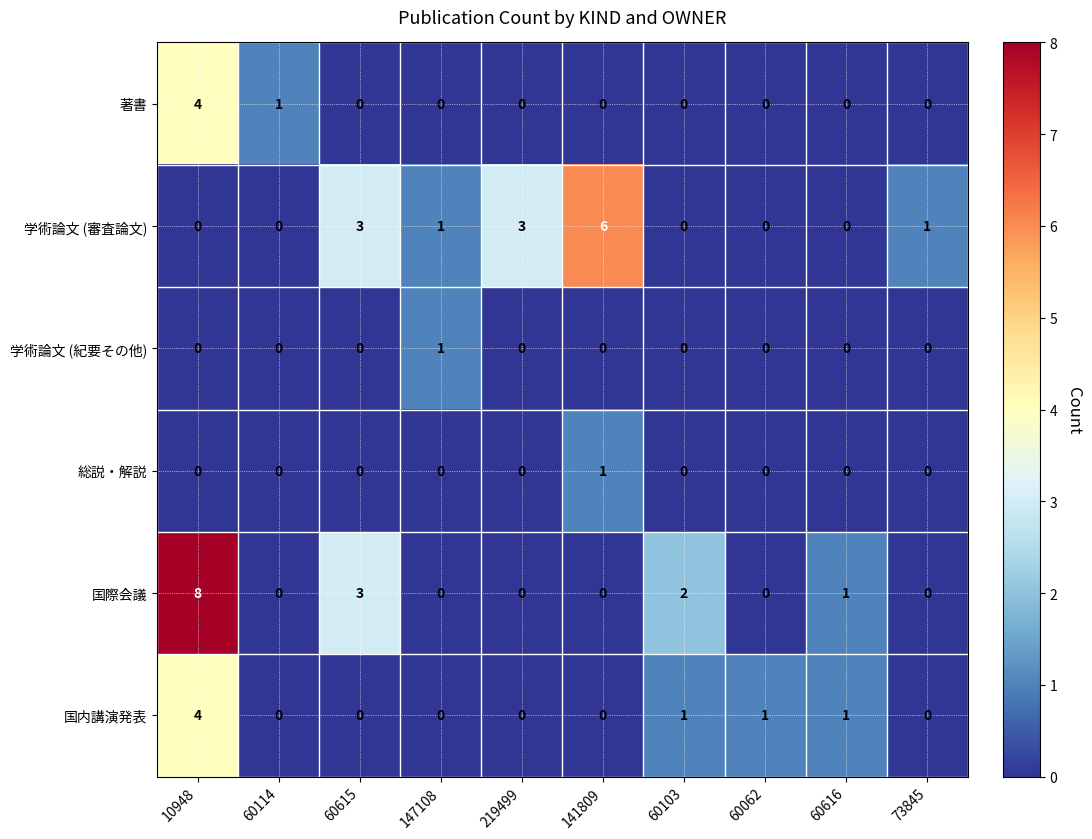

How many values in the 学術論文 (審査論文) series are below 1?

5